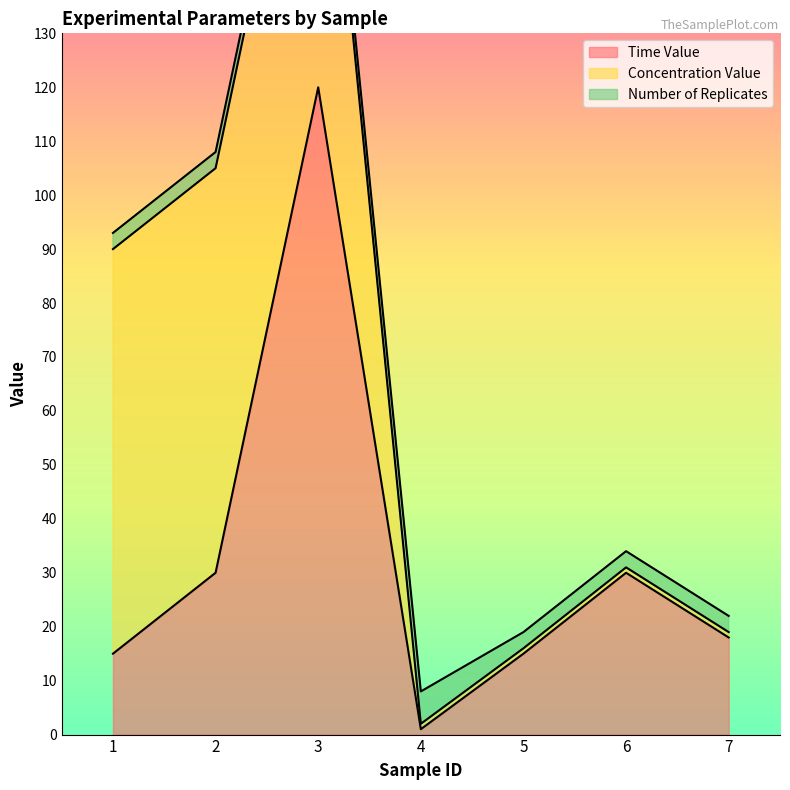

The value of Time Value at 1 is 15. True or false?

True